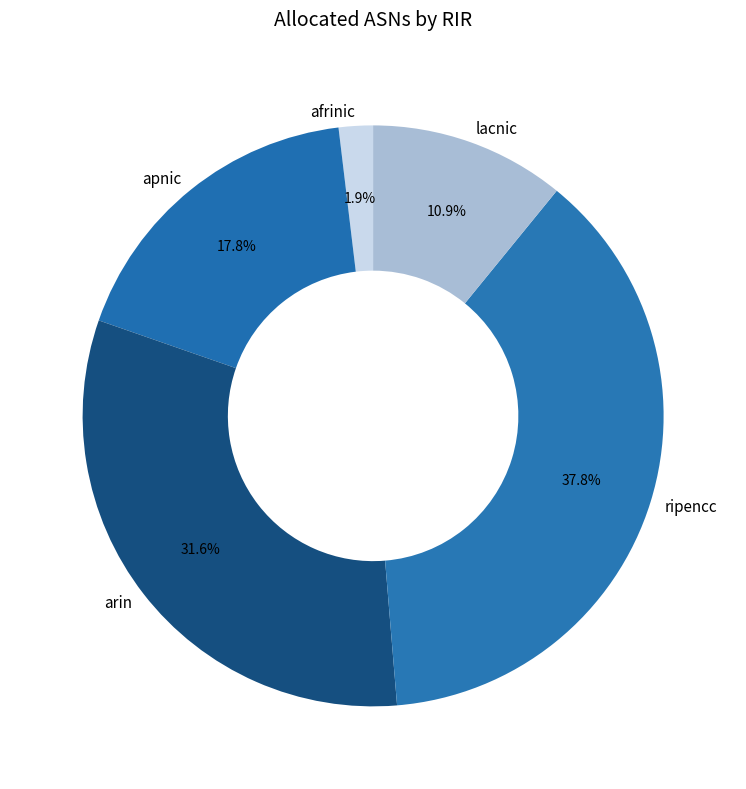

Combined, do arin and apnic account for over 50%?

No